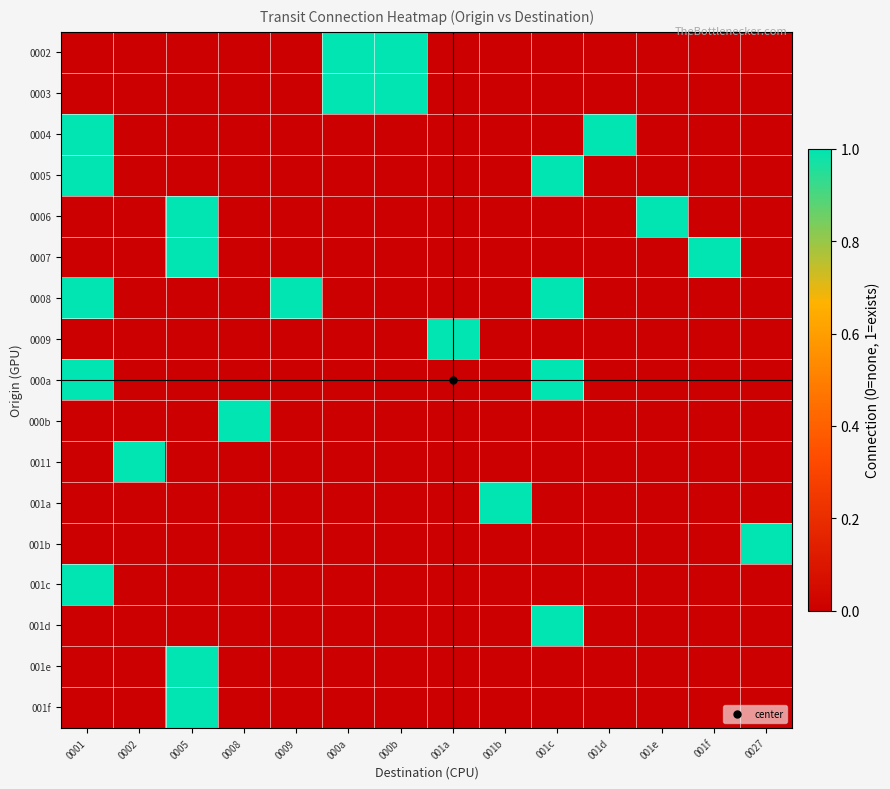

Rank the series by their maximum value, from highest to lowest.

0002, 0003, 0004, 0005, 0006, 0007, 0008, 0009, 000a, 000b, 0011, 001a, 001b, 001c, 001d, 001e, 001f